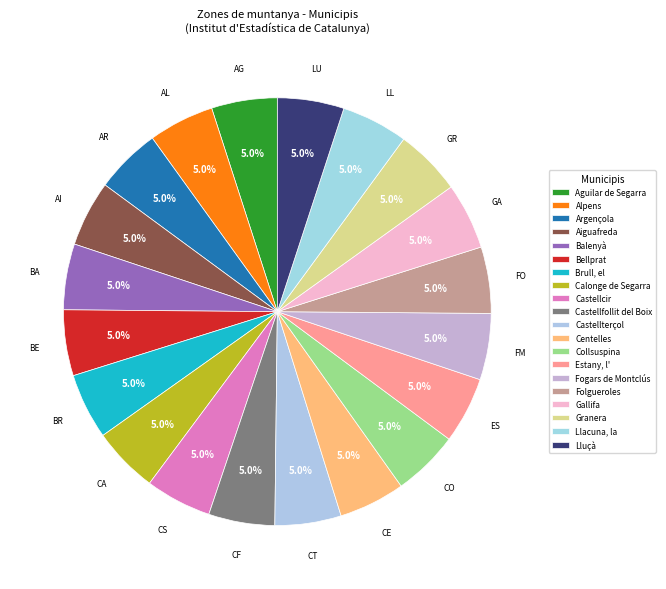

How many segments does this pie chart have?

20